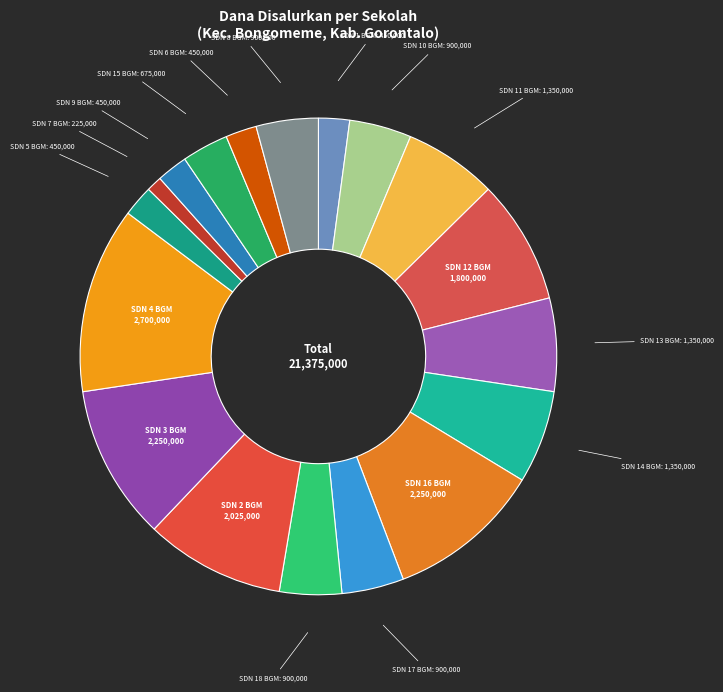

How many segments does this pie chart have?

18